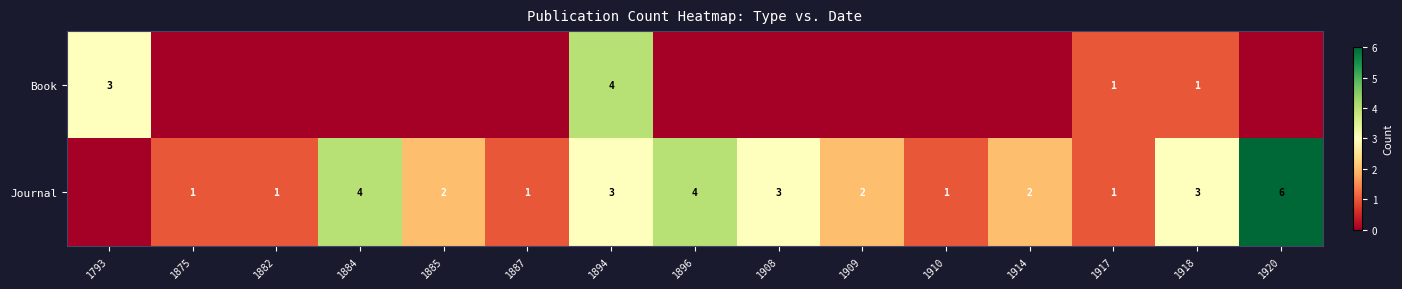

What is the total value across all series at 1894?

7